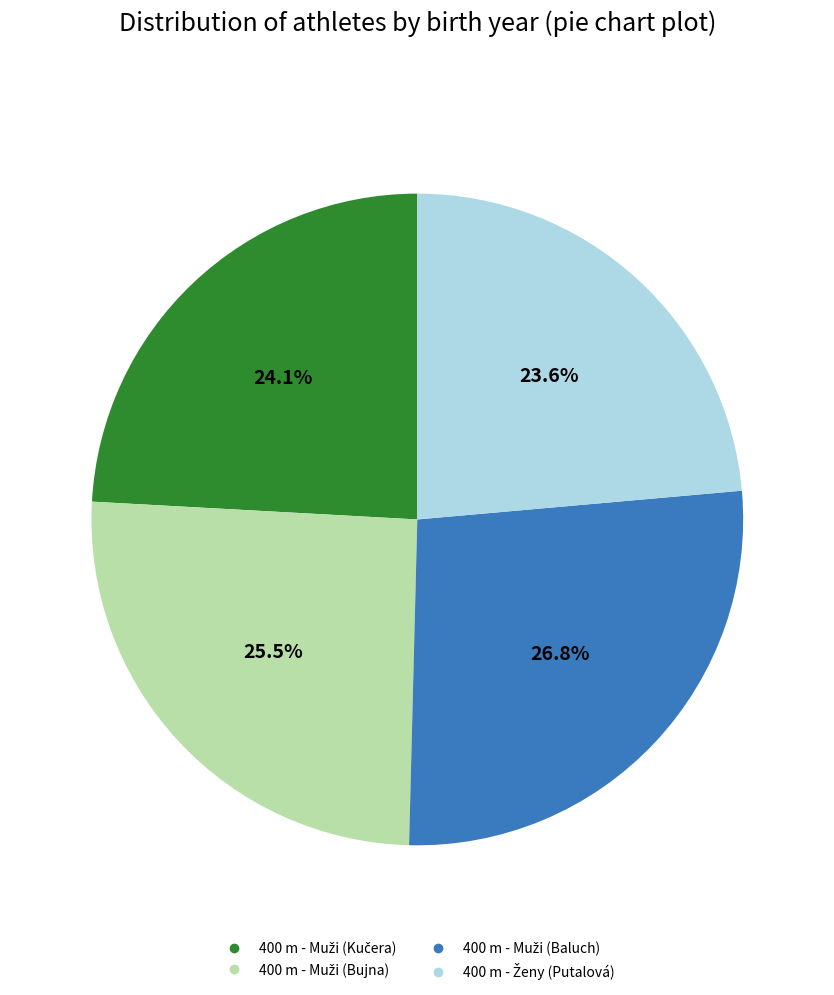

Is there a majority slice in this chart?

No